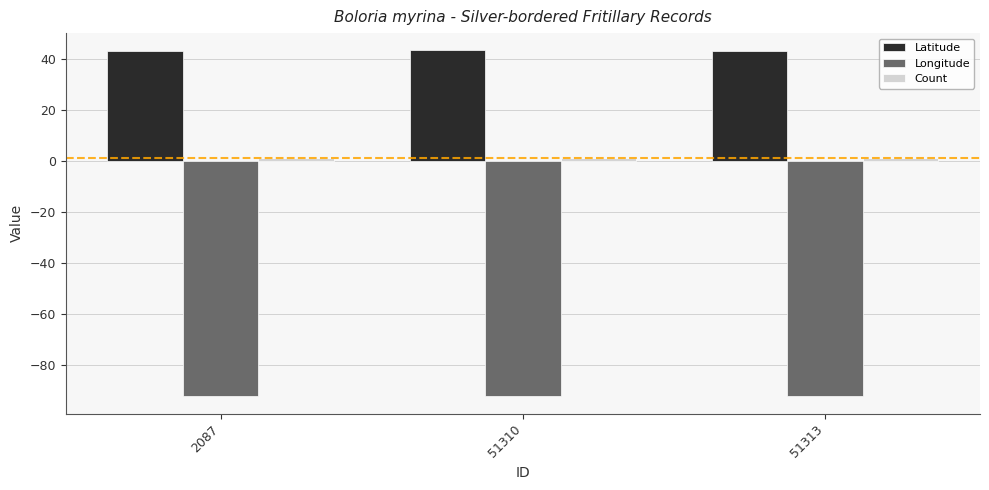

Which series has the largest total across all categories?

Latitude